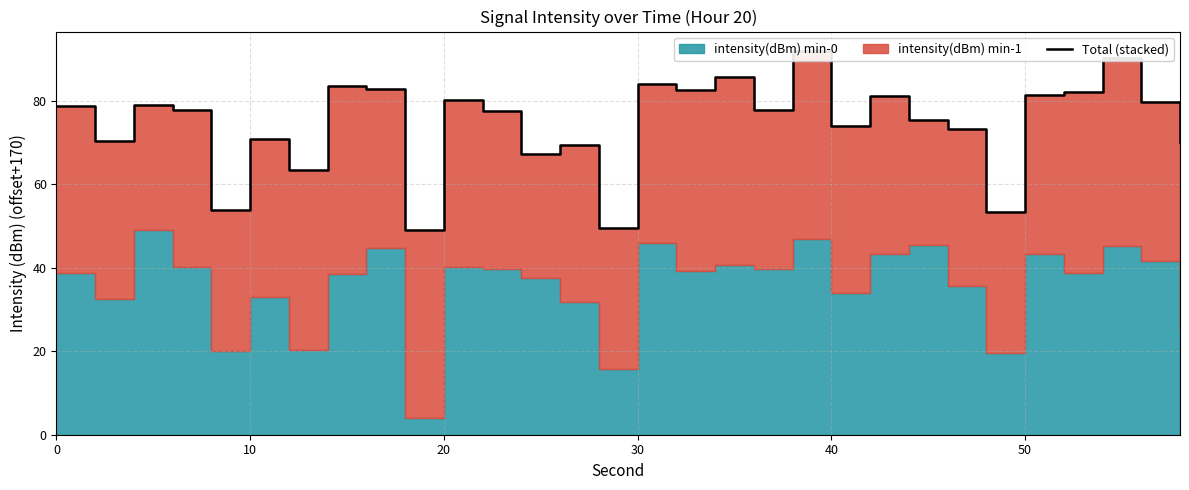

How many values are below 77?

13